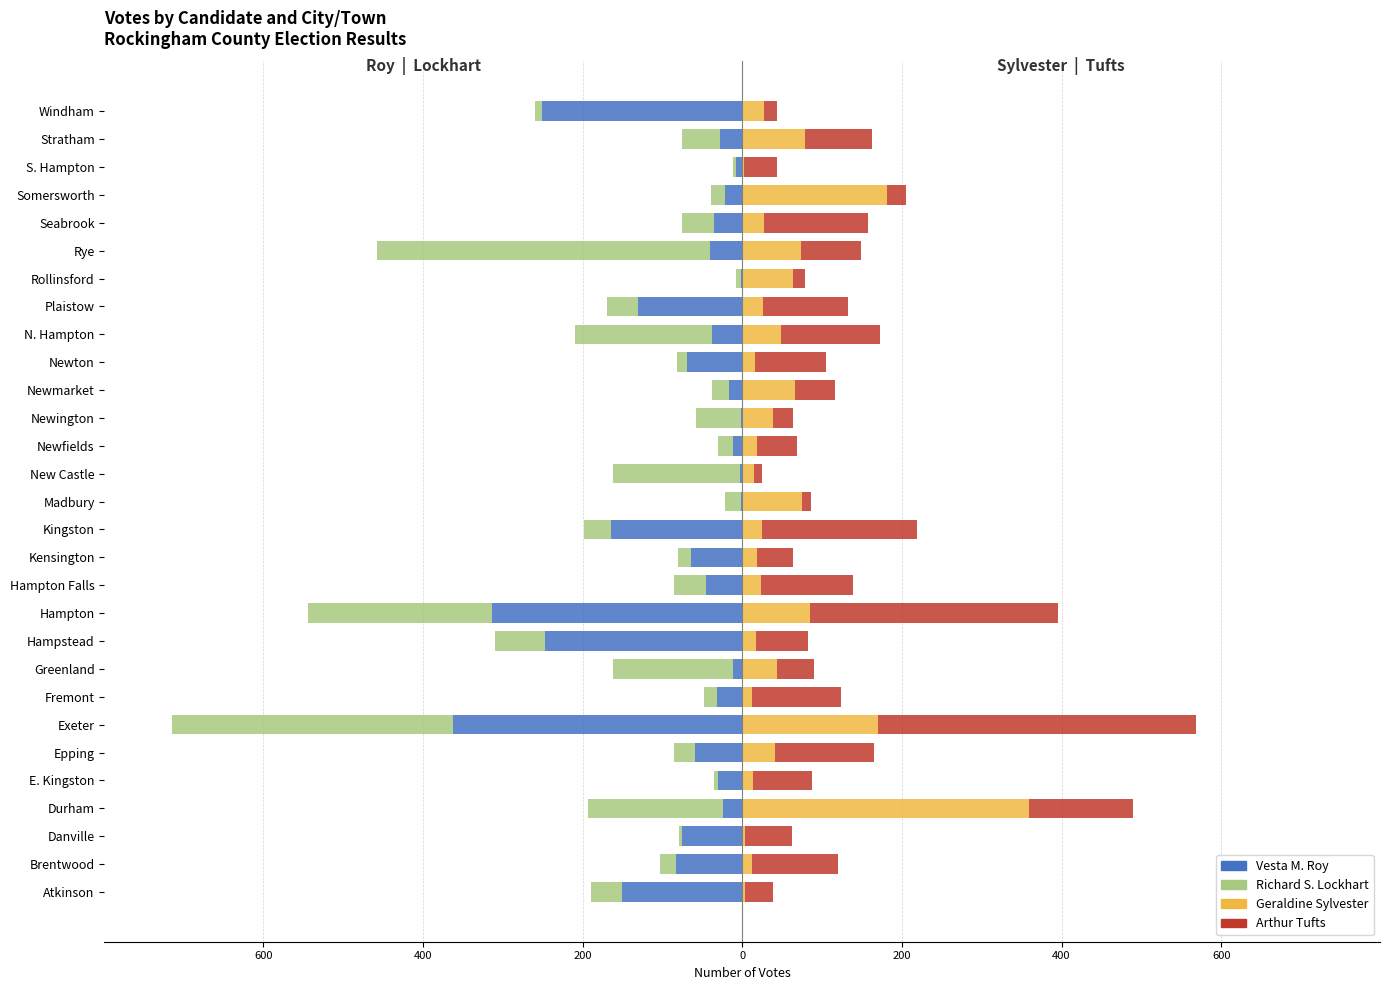

The Arthur Tufts series shows 24 at Newington. True or false?

True